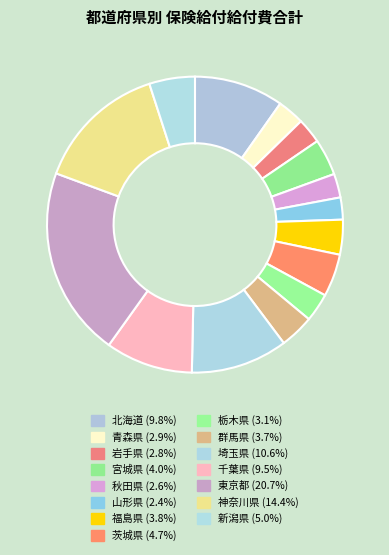

Is 秋田県 the majority of the pie?

No